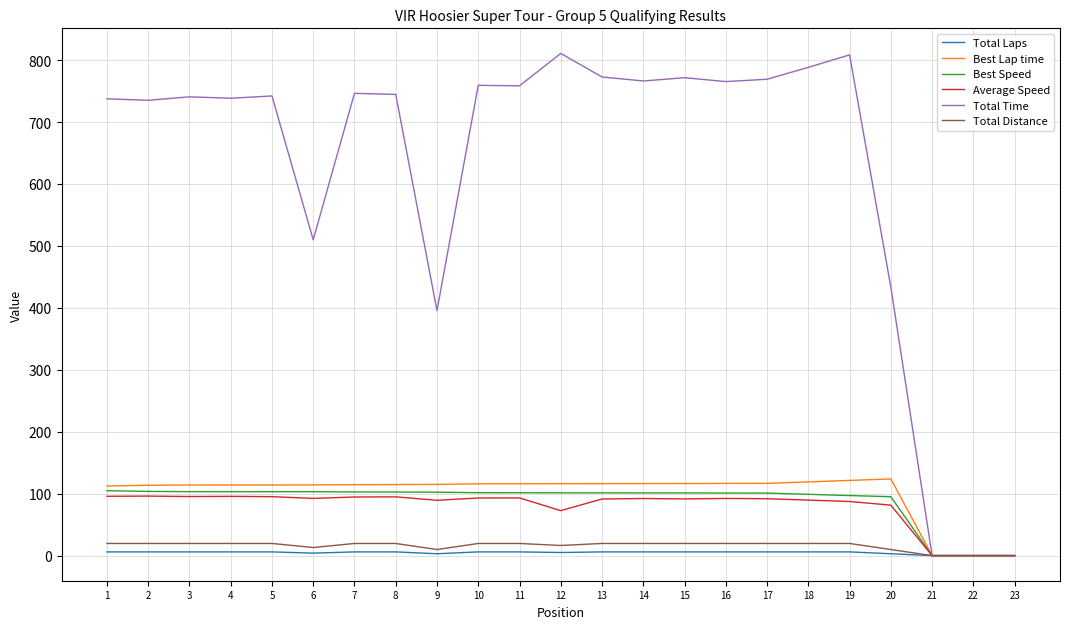

Which series has the largest total across all categories?

Total Time